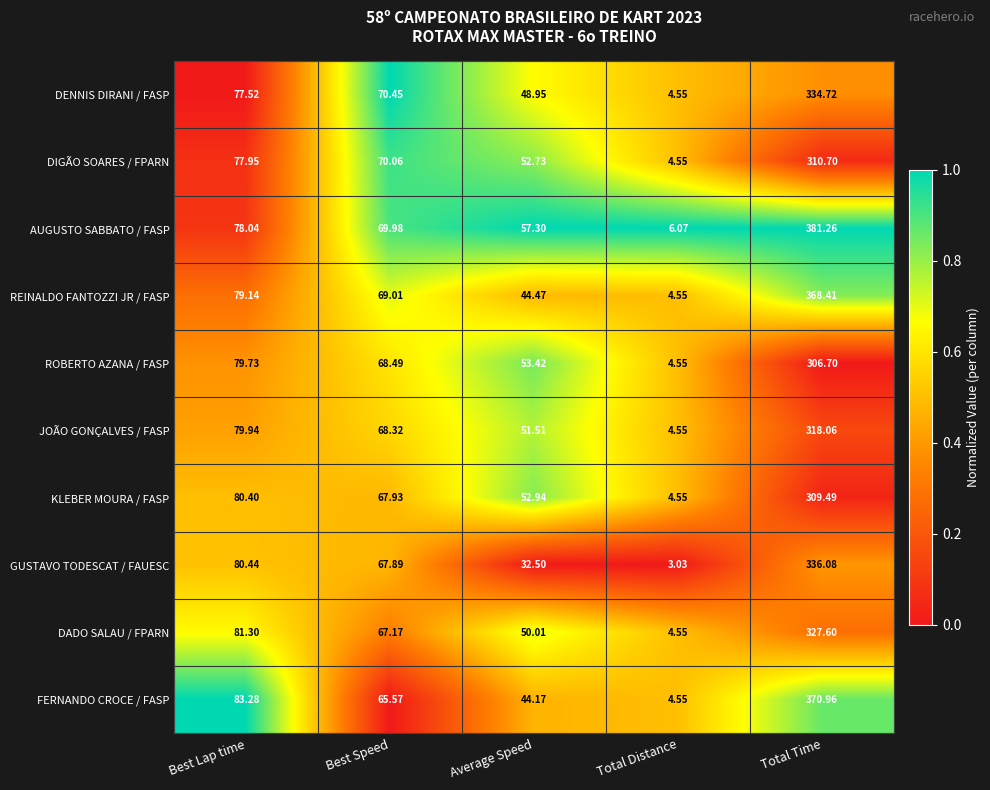

Which series has the largest range (max minus min)?

AUGUSTO SABBATO / FASP